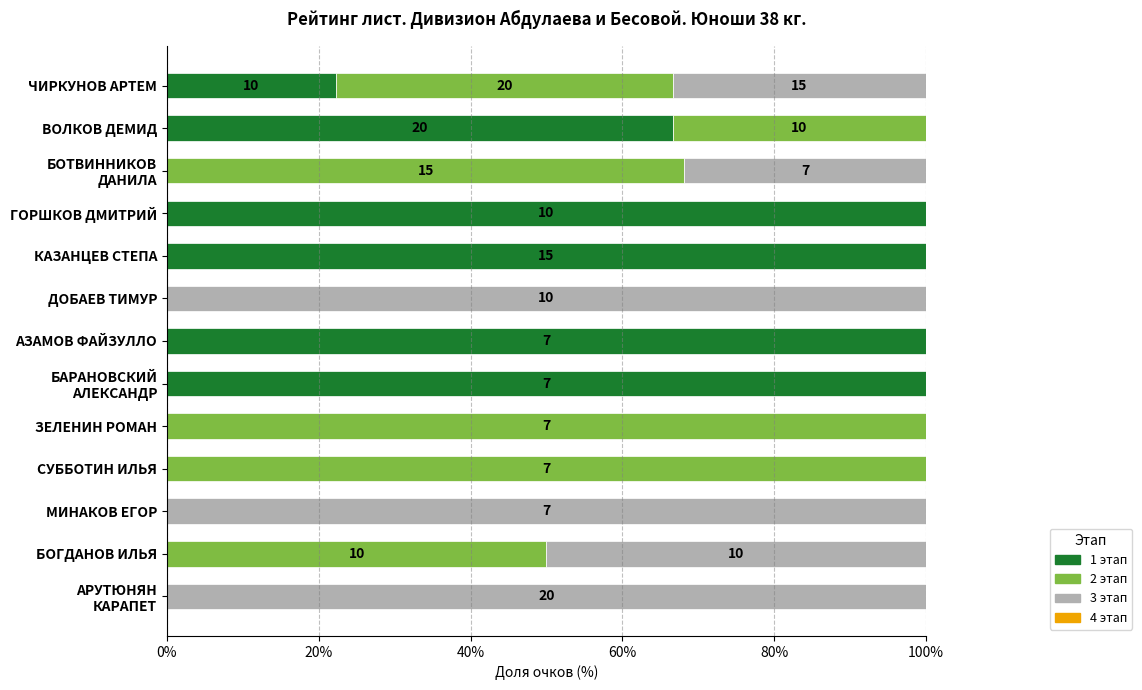

What is the total value across all series at АЗАМОВ ФАЙЗУЛЛО?

100.0